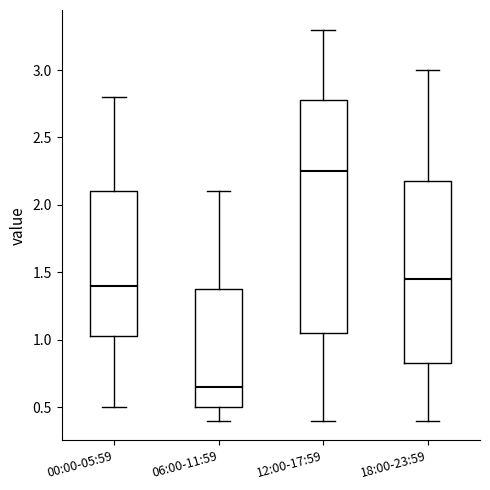

Comparing the boxes themselves (not the whiskers), which one is the tallest?

12:00-17:59